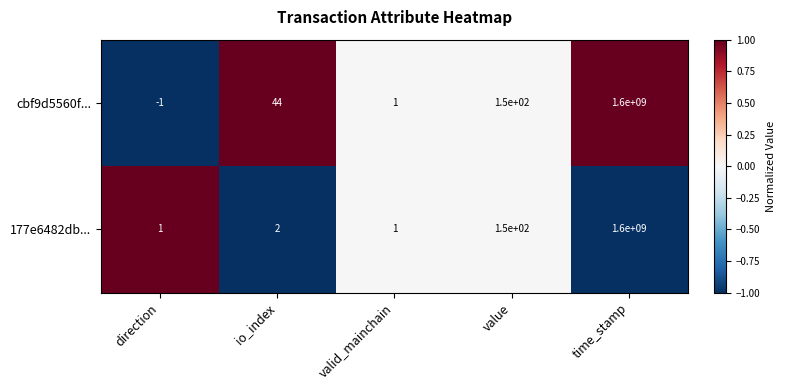

What is the maximum value for 177e6482db...?

1600000000